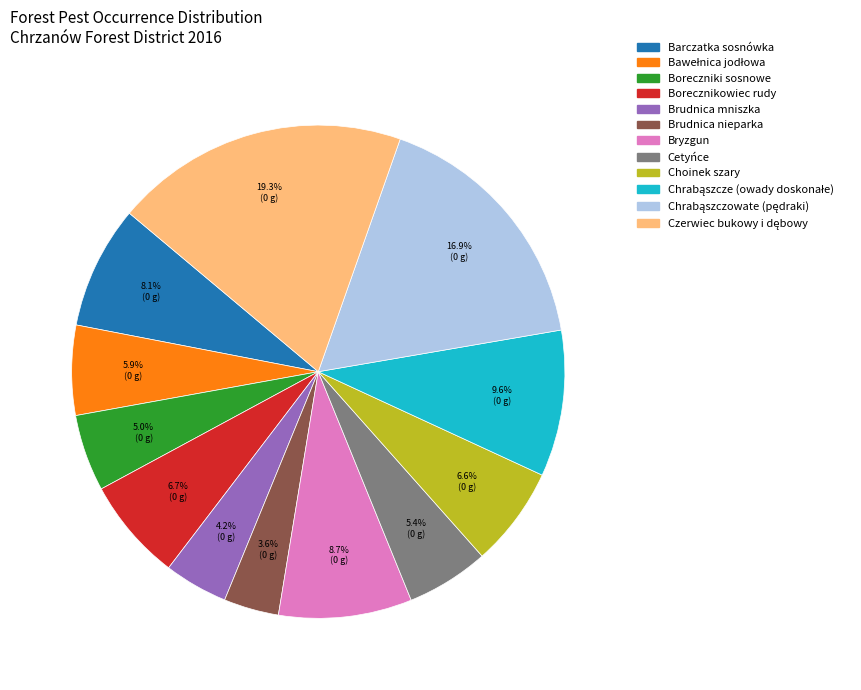

What is the ratio of the value at Brudnica mniszka to the value at Barczatka sosnówka?

0.5